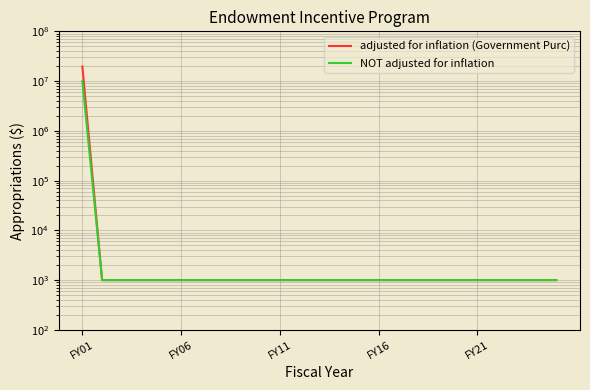

True or false: adjusted for inflation (Government Purc) has more than 1 points higher than both neighbors.

False